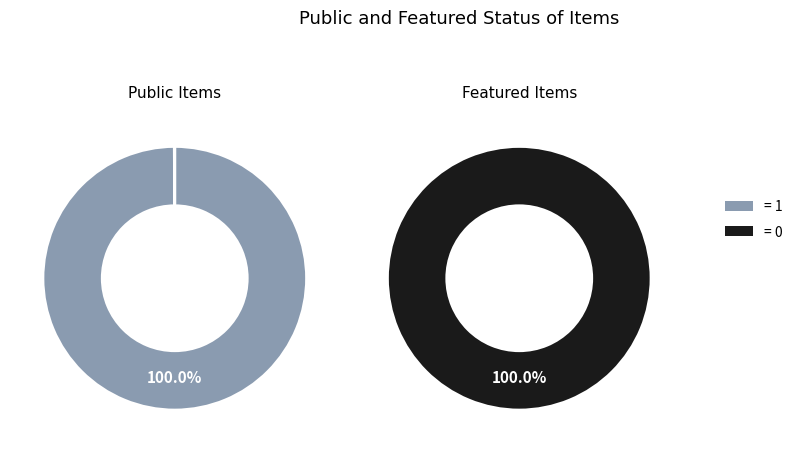

Between 53201 and 53176, which is larger?

53201